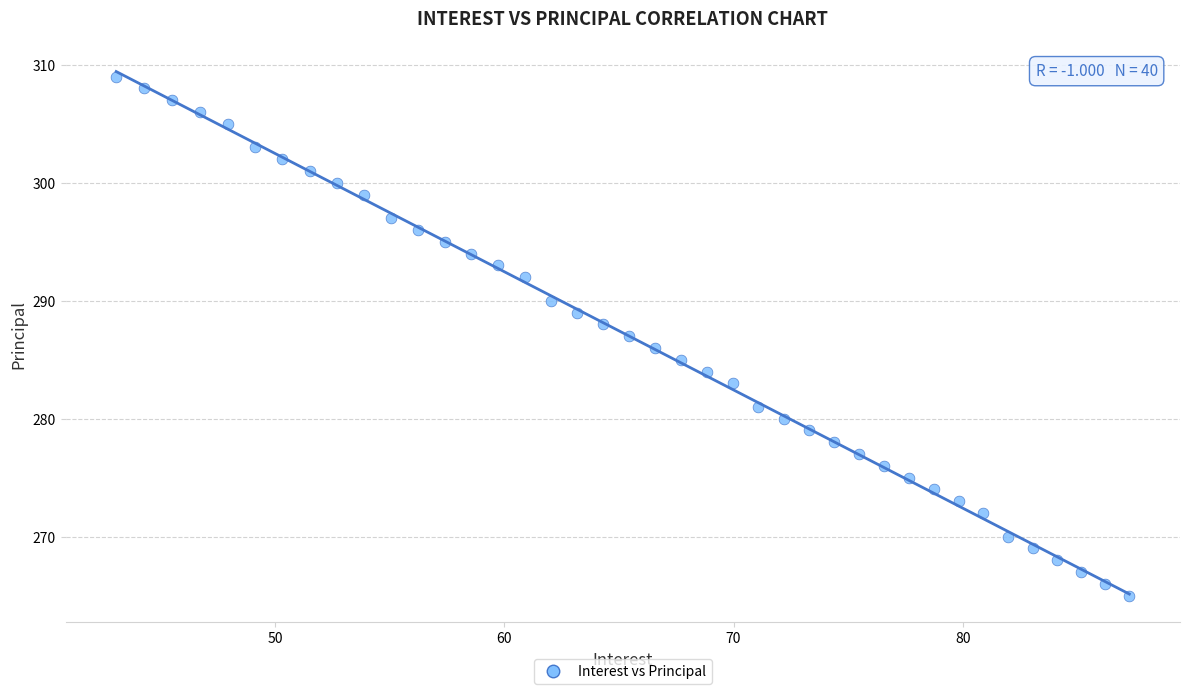

What is the range of Y values (max minus min)?

44